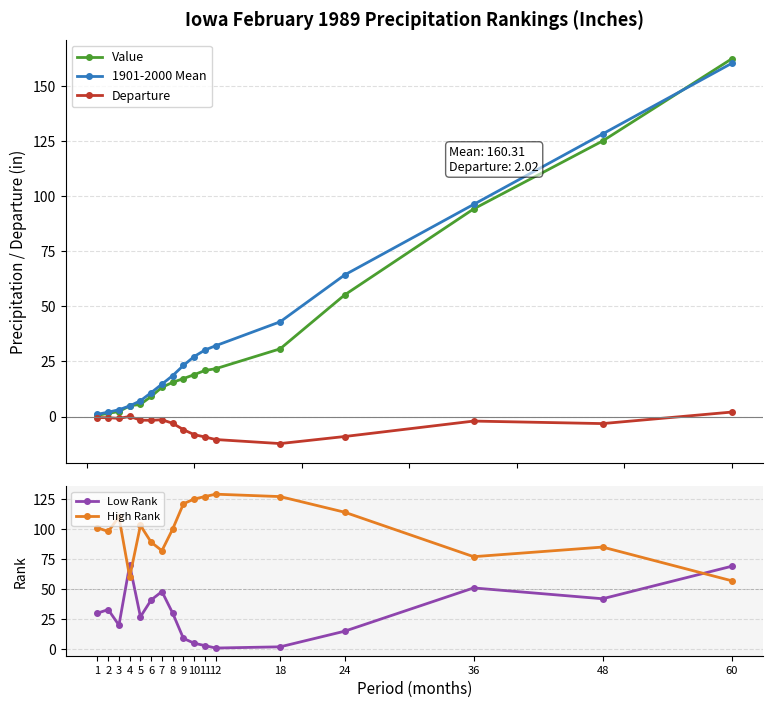

How many values in the Departure series are below -2?

9